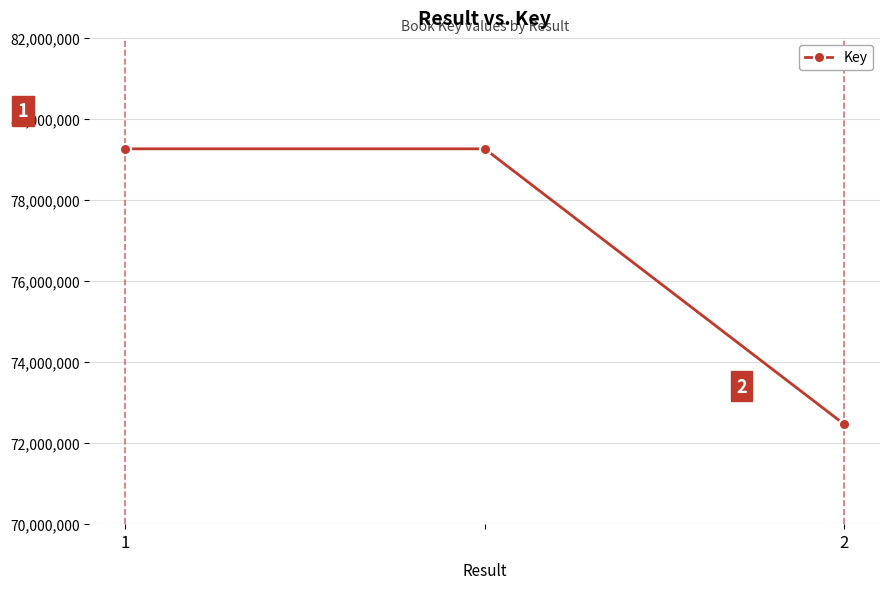

What is the average value?

76997721